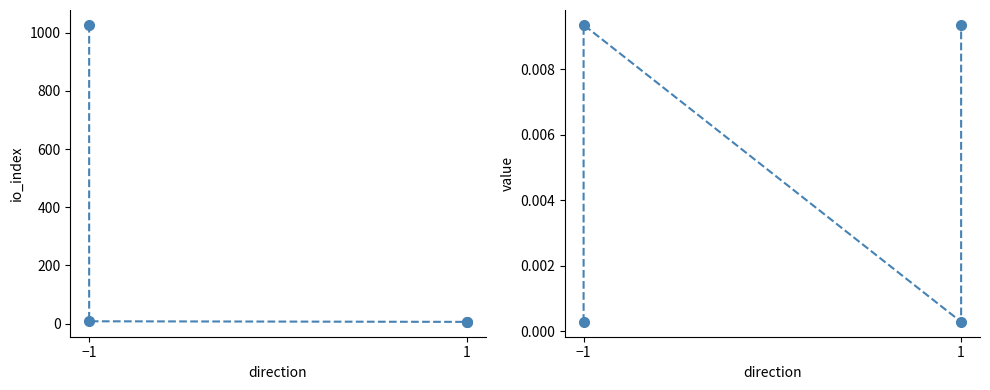

At which category is the sum across all series the highest?

−1